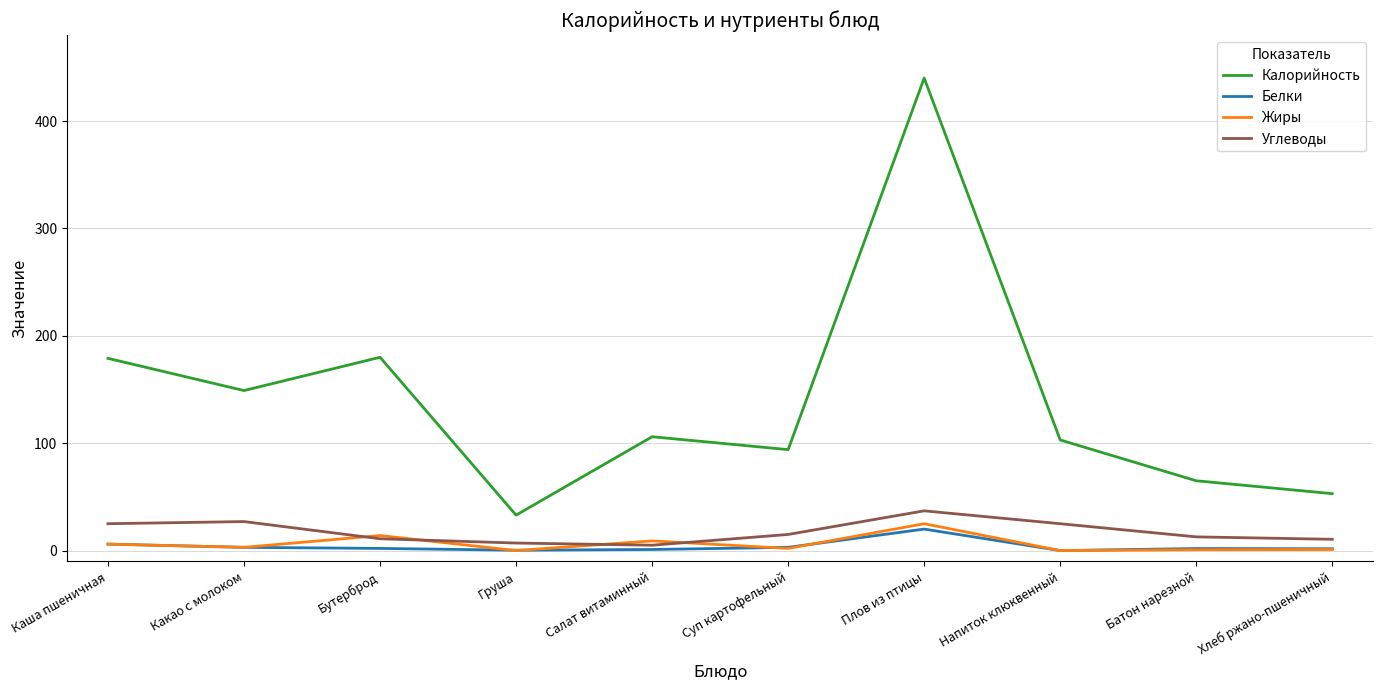

Which series has the largest total across all categories?

Калорийность